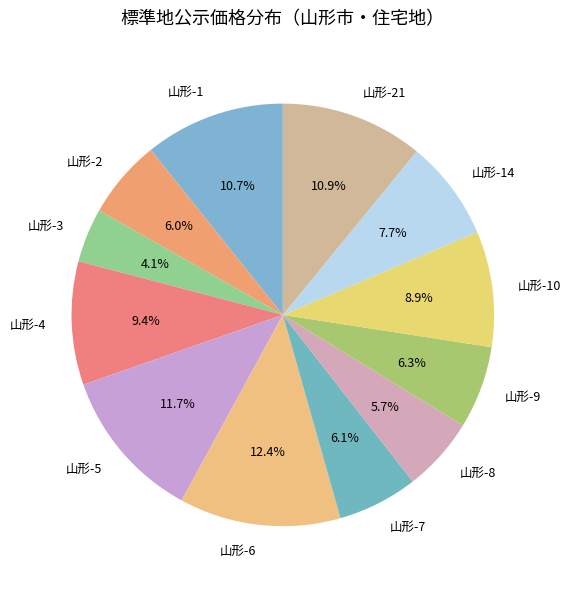

How much of the chart is everything except 山形-7?

93.9%